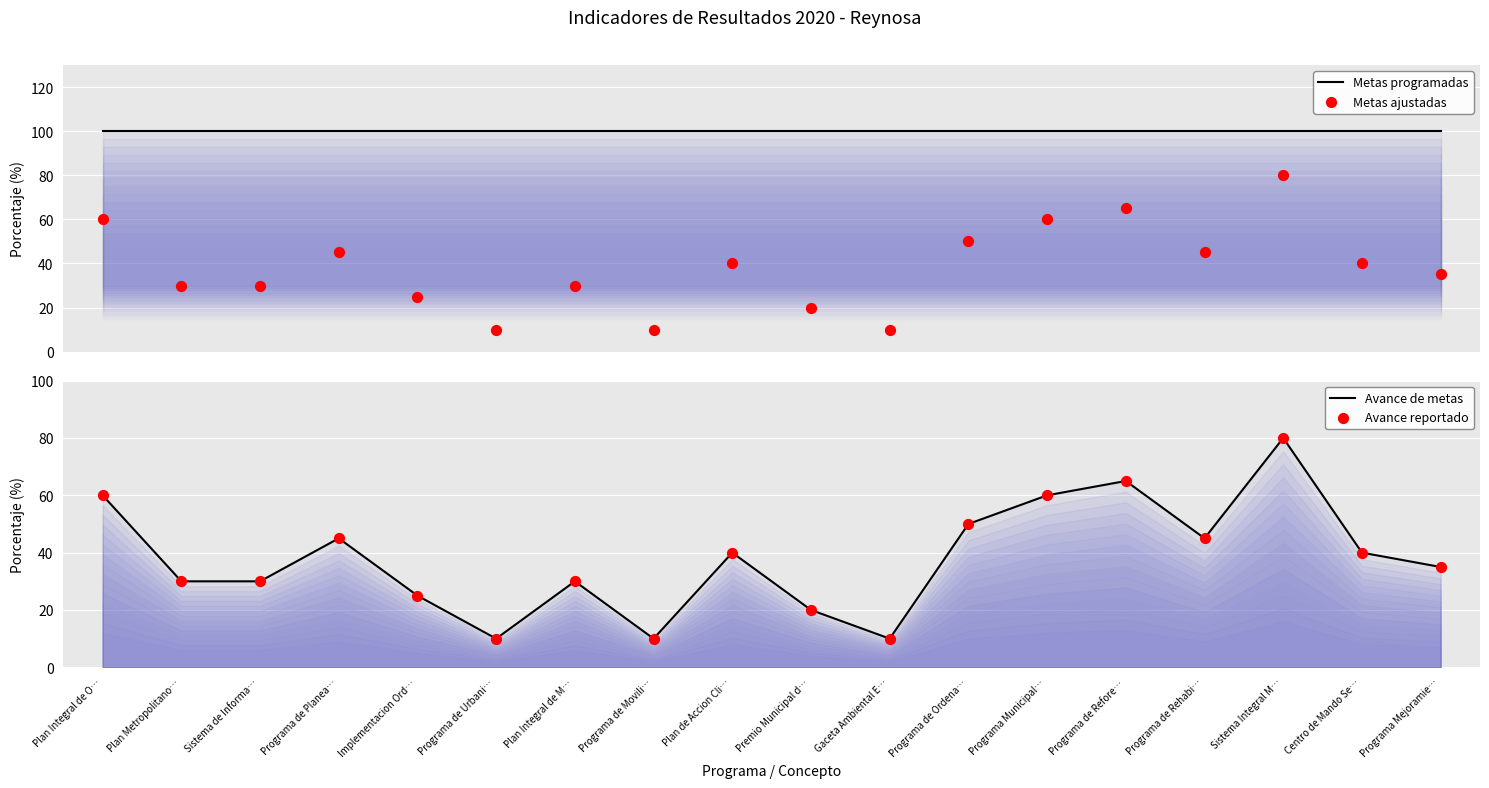

Which series reaches the minimum Y coordinate?

Metas ajustadas